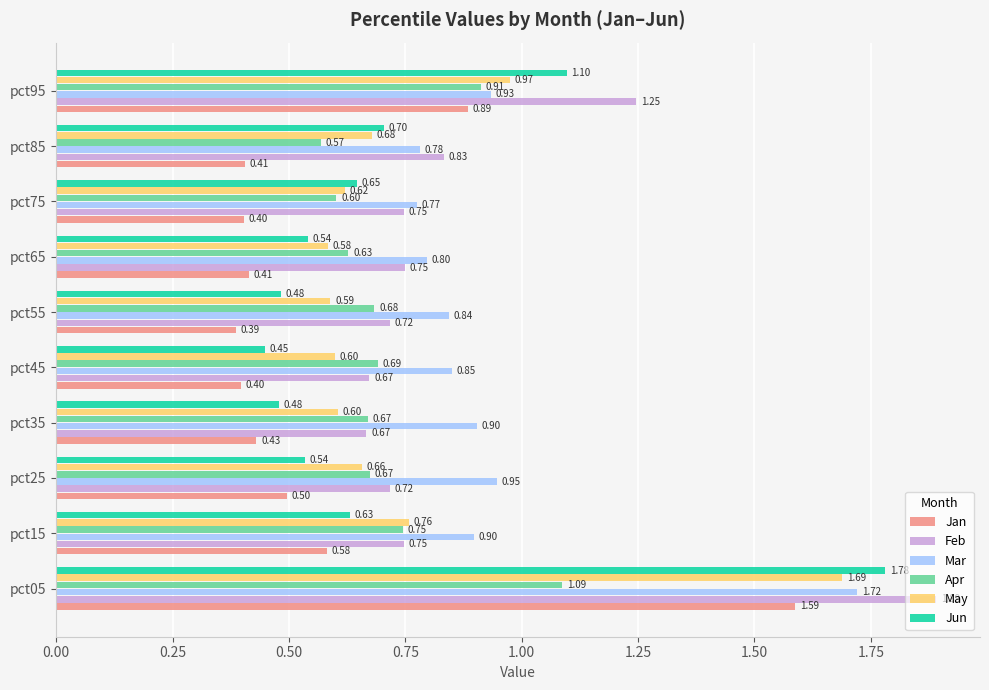

What is the smallest value displayed?

0.4